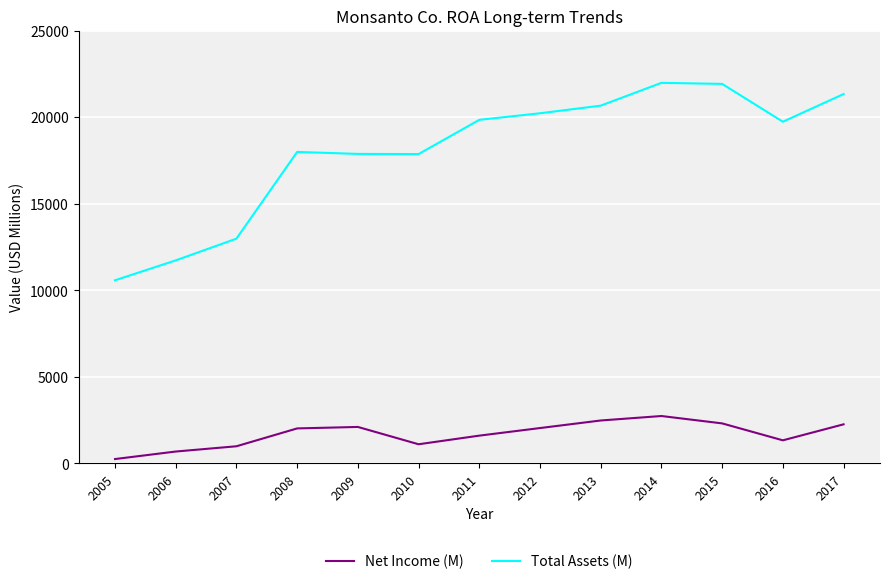

Between 2008 and 2012, which series saw the biggest shift?

Total Assets (M)